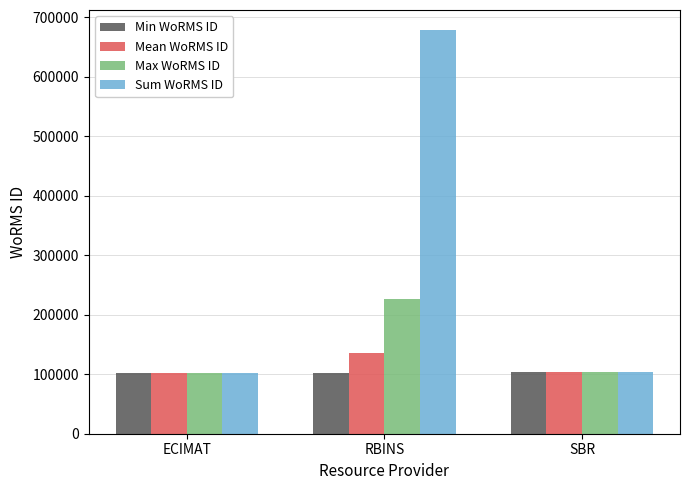

What is the difference between the Mean WoRMS ID values at SBR and RBINS?

32479